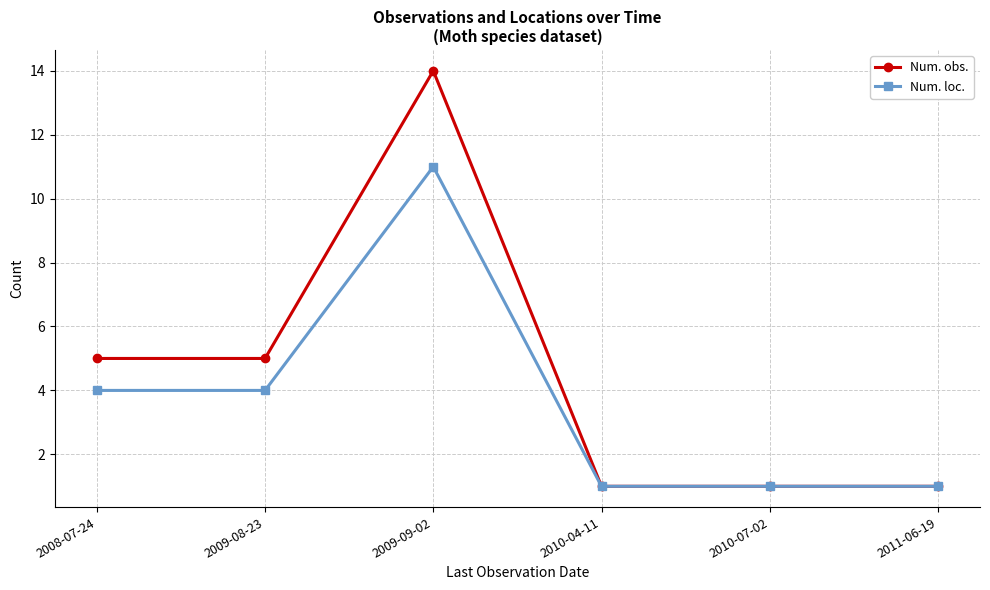

Rank the series at 2008-07-24 from highest to lowest value.

Num. obs., Num. loc.